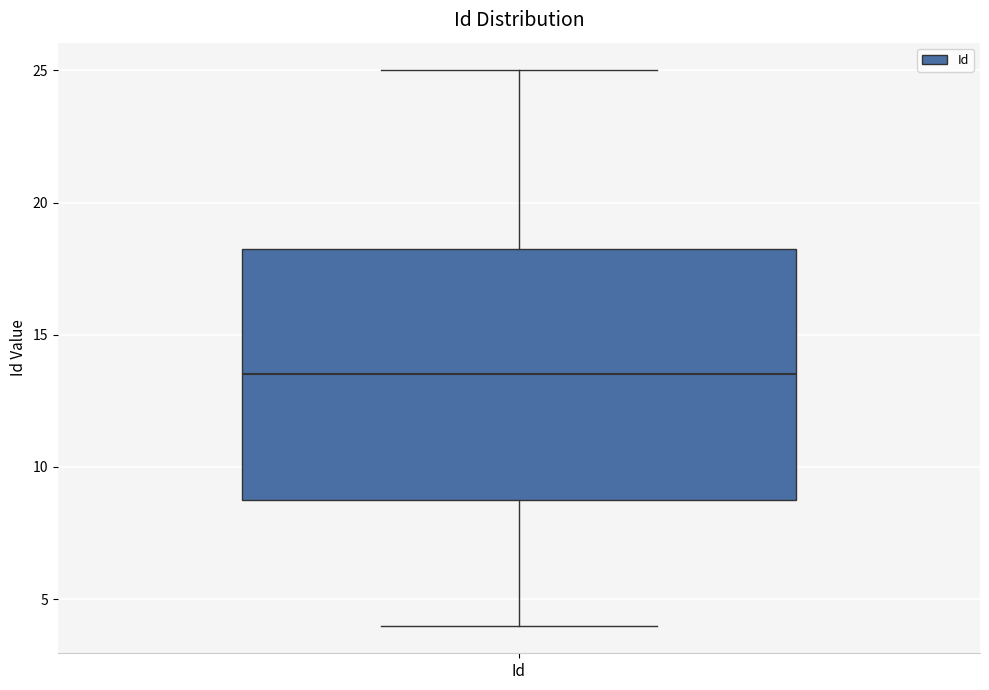

Transcribe this box plot: give where the median line is, the range the box spans, and where the two whiskers end, as read against the y-axis. The values are not printed on the chart, so give them approximately, as read against the axis.

median 13.5, box 9.0 to 18.5, whiskers 4.0 to 25.0